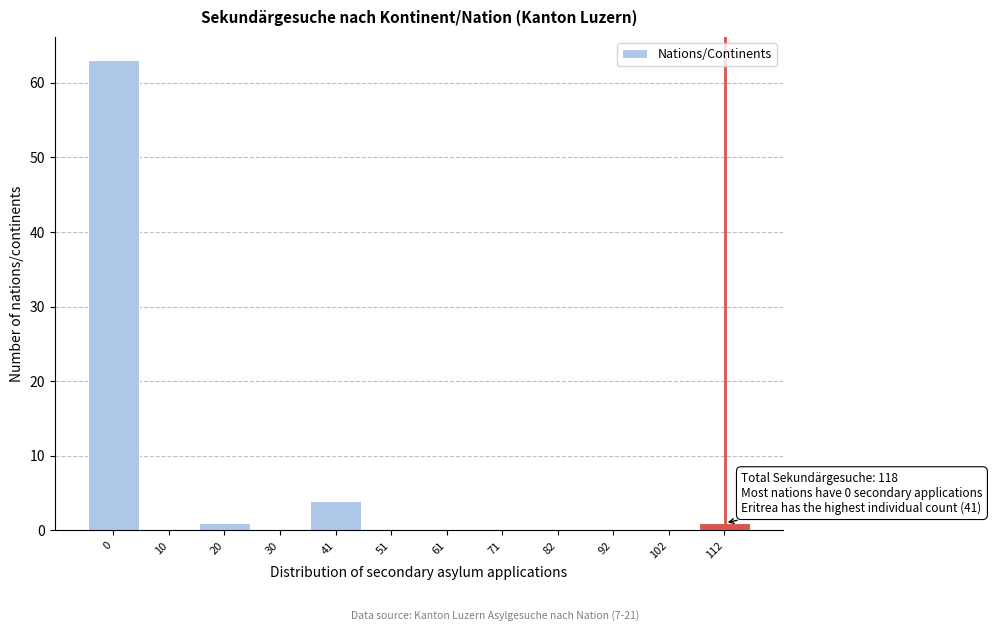

Reading right to left, list all the values displayed in this chart.

112=1	102=0	92=0	82=0	71=0	61=0	51=0	41=4	30=0	20=1	10=0	0=63